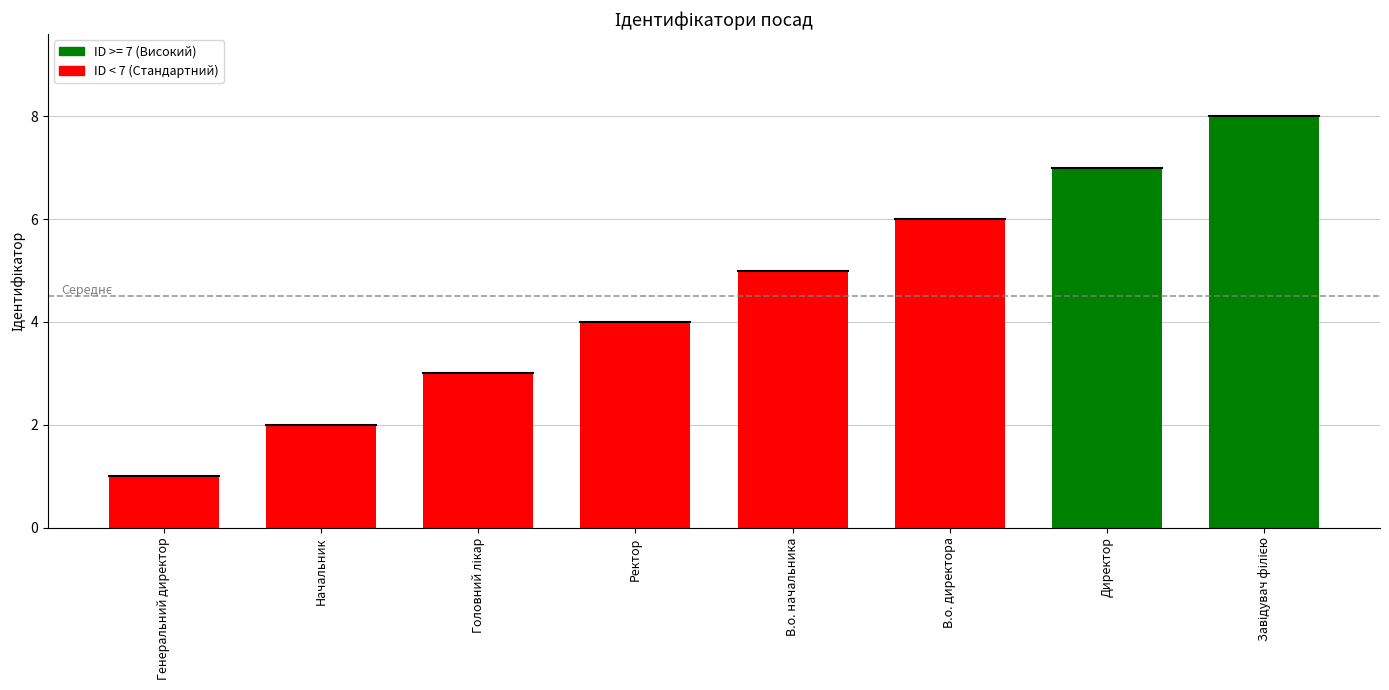

Approximately how many times larger is the value at В.о. начальника compared to Директор?

0.7